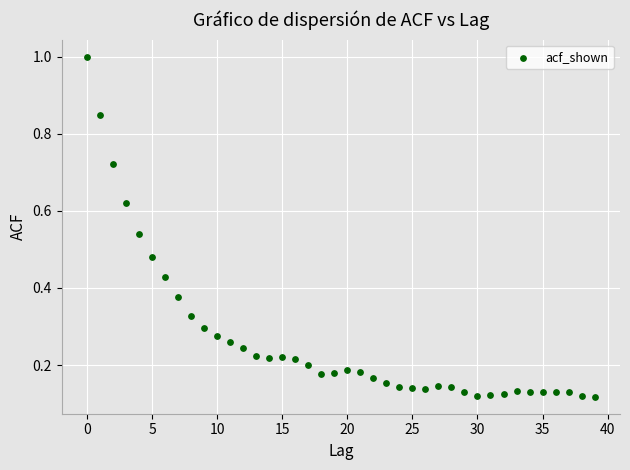

What is the range of Y values (max minus min)?

0.9